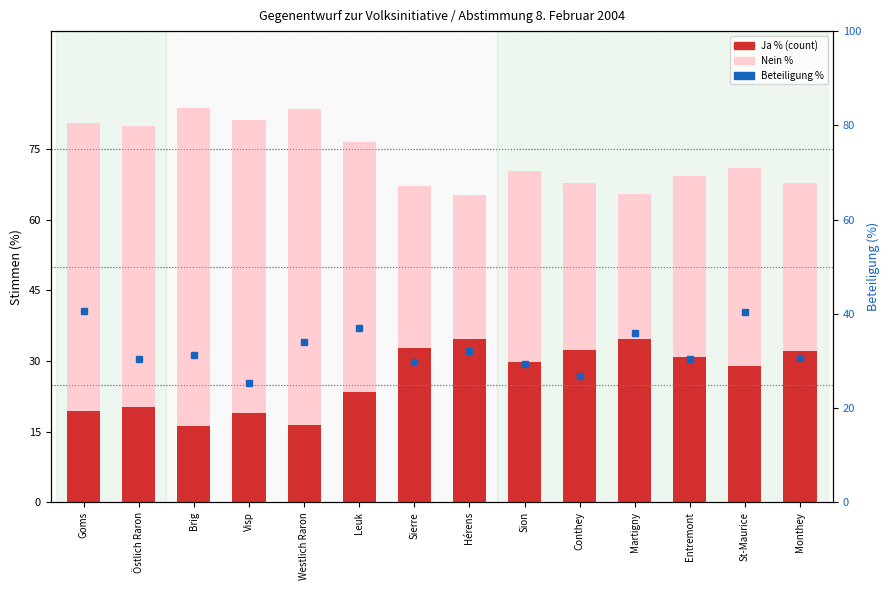

Rank the series at Goms from lowest to highest value.

Ja % (count), Beteiligung %, Nein %